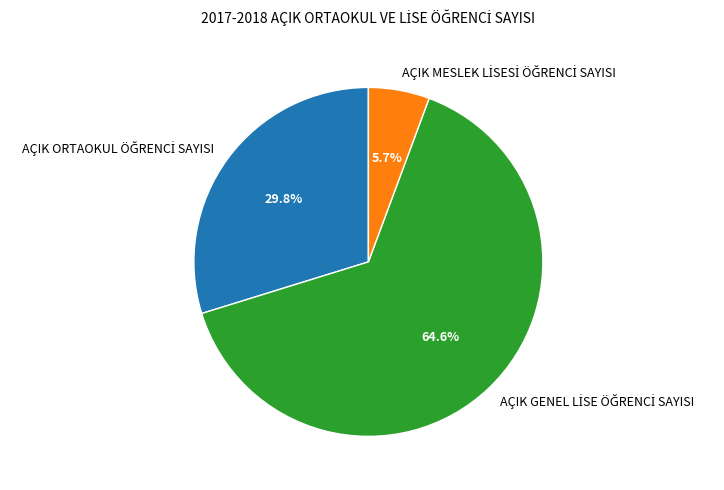

Is there any slice that represents more than half of the pie?

Yes